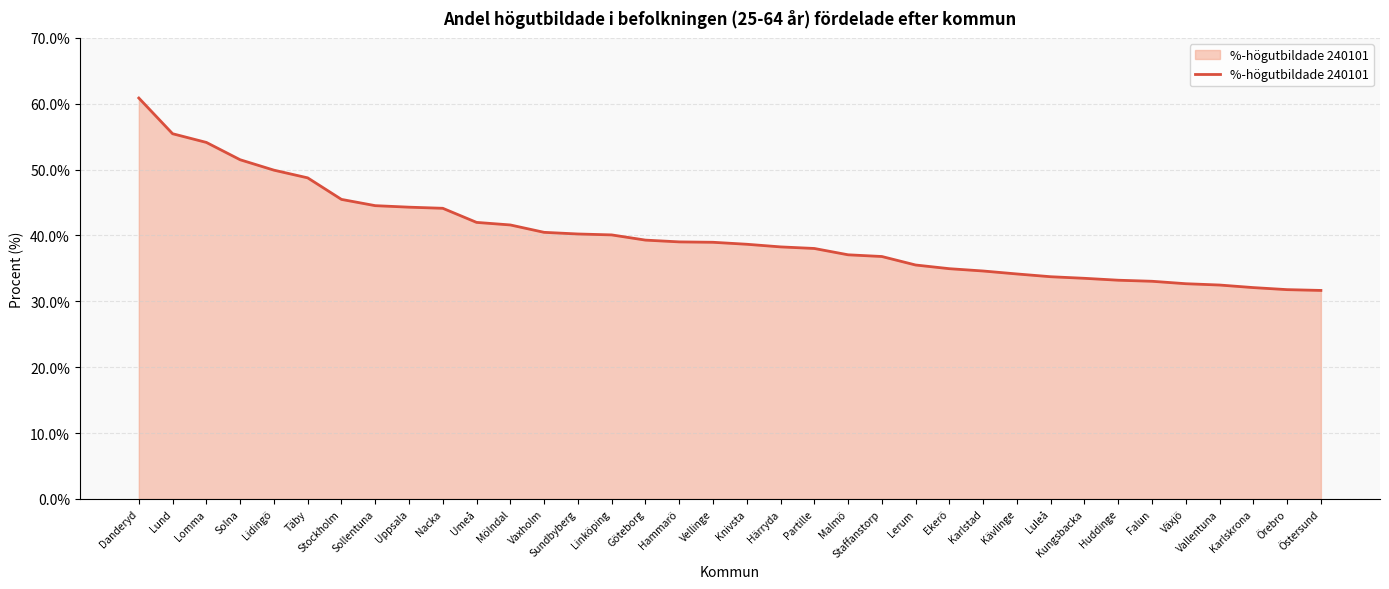

The value at Staffanstorp is 36.8. True or false?

True